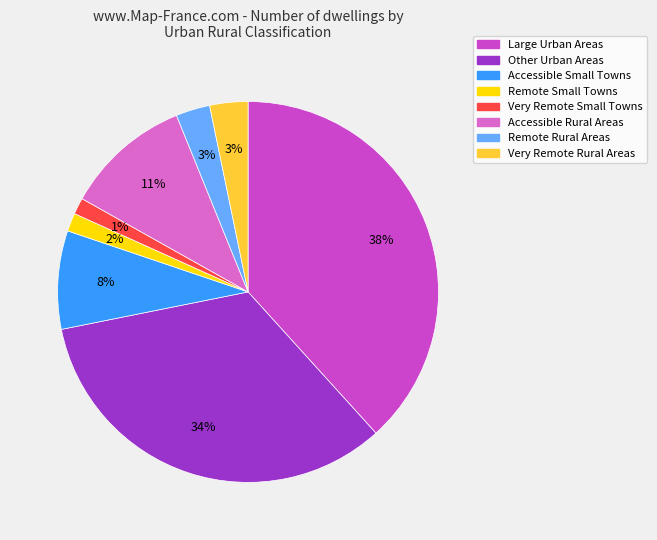

How many segments does this pie chart have?

8